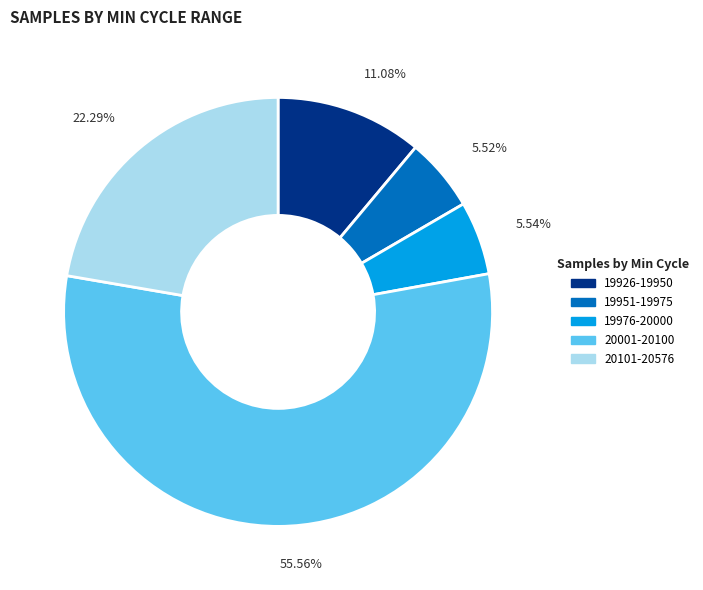

Is there any slice that represents more than half of the pie?

Yes